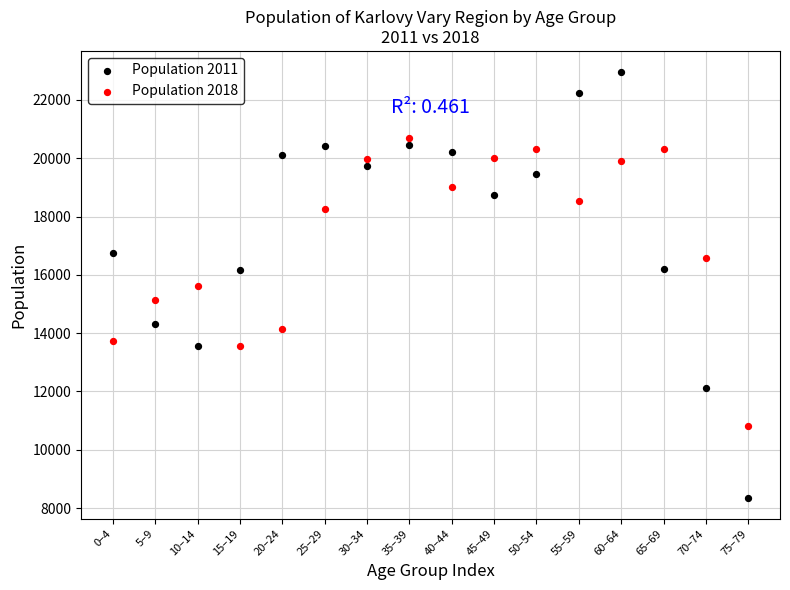

Which series contains the lowest Y value?

Population 2011